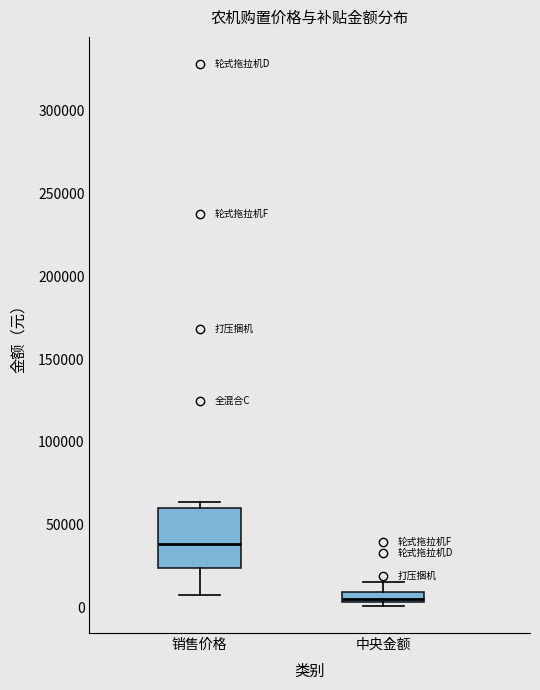

Where does the median line of the box for 销售价格 sit on the y-axis? The values are not printed on the chart, so give them approximately, as read against the axis.

40000